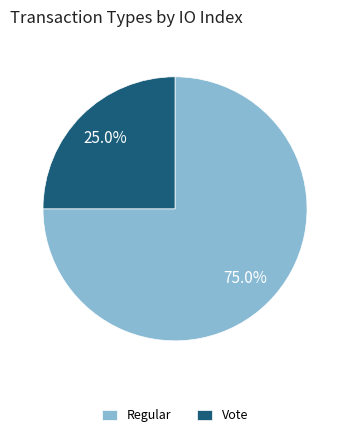

Is Regular the majority of the pie?

Yes